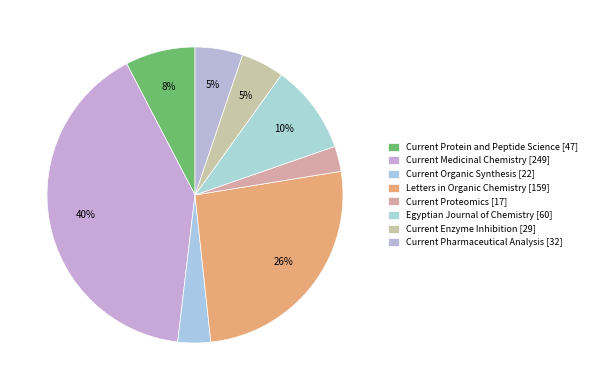

How many segments does this pie chart have?

8